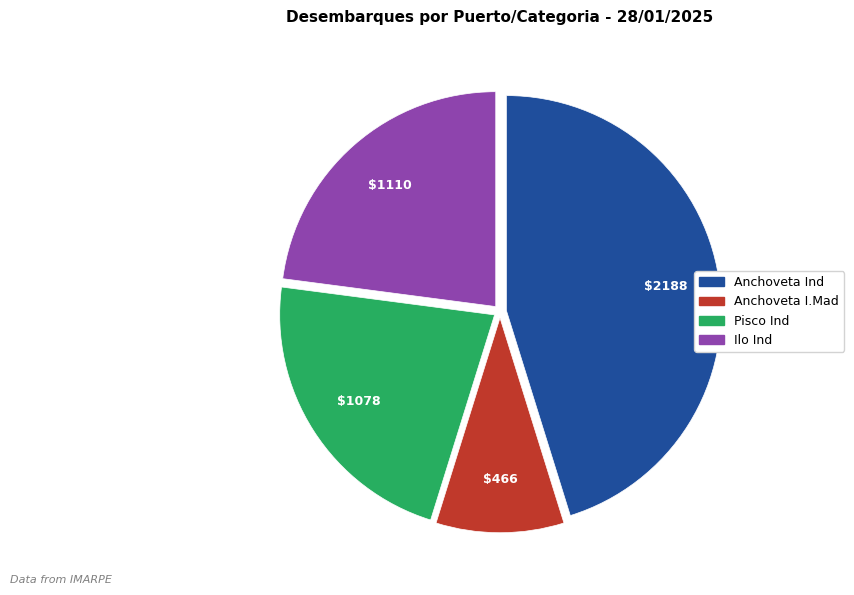

Is Anchoveta Ind the majority of the pie?

No